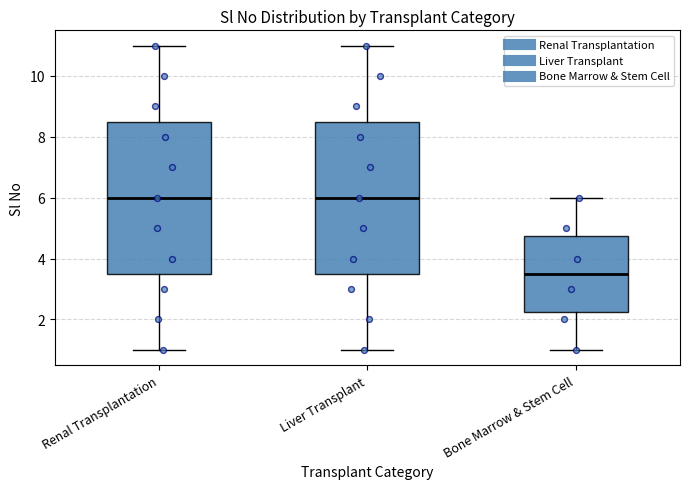

Reading left to right, transcribe this box plot: for each box, give where its median line is, the range the box spans, and where its two whiskers end, as read against the y-axis. The values are not printed on the chart, so give them approximately, as read against the axis.

Renal Transplantation: median 6.0, box 3.6 to 8.6, whiskers 1.0 to 11.0
Liver Transplant: median 6.0, box 3.6 to 8.6, whiskers 1.0 to 11.0
Bone Marrow & Stem Cell: median 3.6, box 2.2 to 4.8, whiskers 1.0 to 6.0